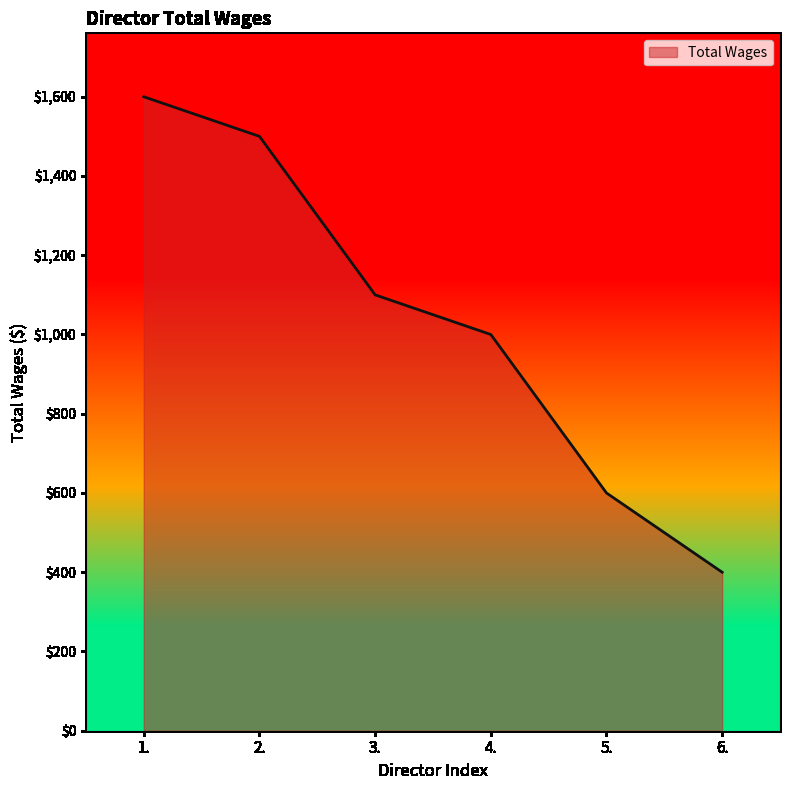

Count the number of categories in the chart.

6